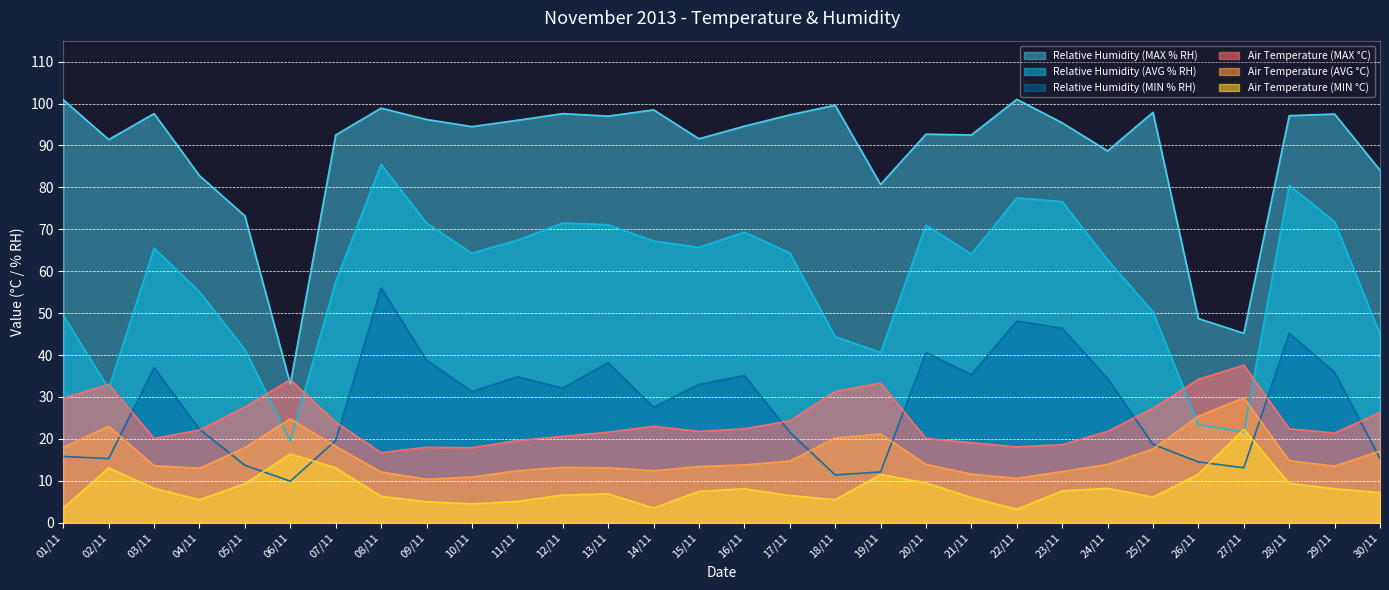

How many interior local valleys does the Air Temperature (MIN °C) series have?

6